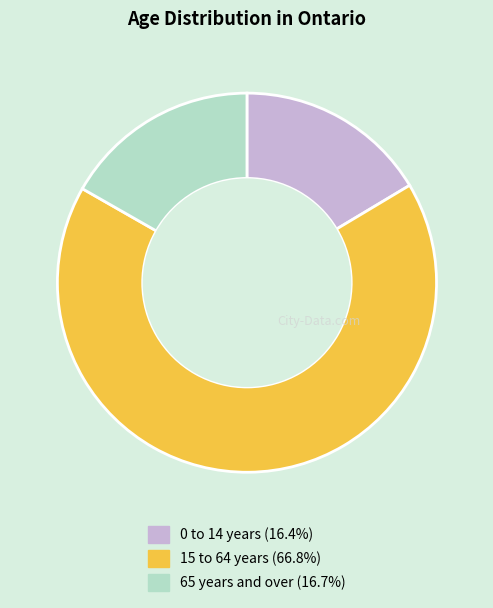

Does 0 to 14 years account for over 50% of the chart?

No